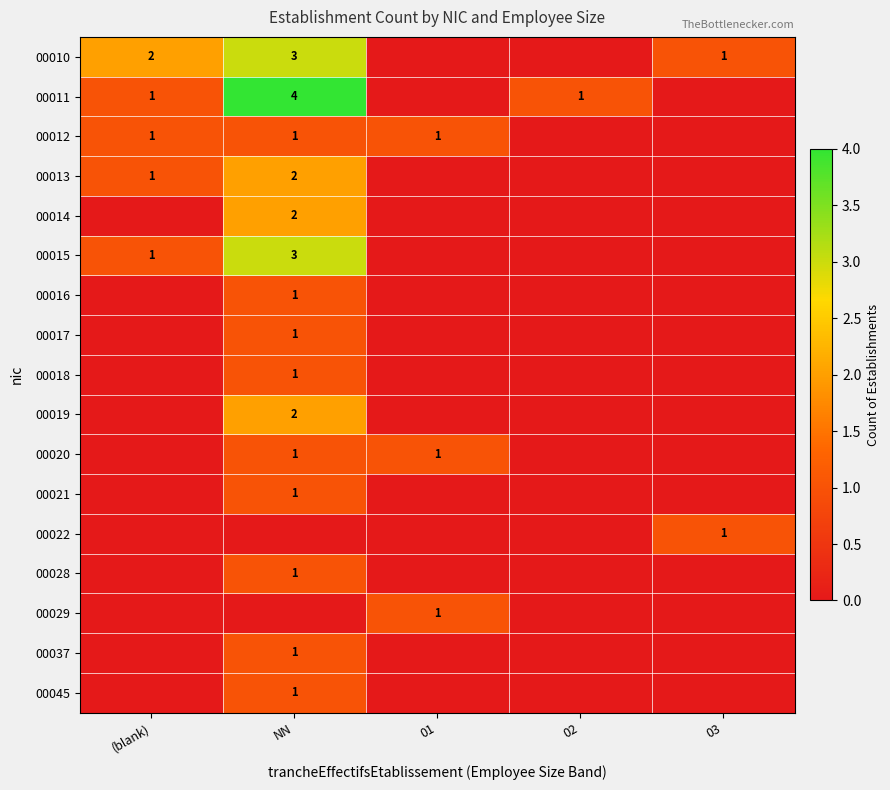

The 00015 series shows 3 at NN. True or false?

True